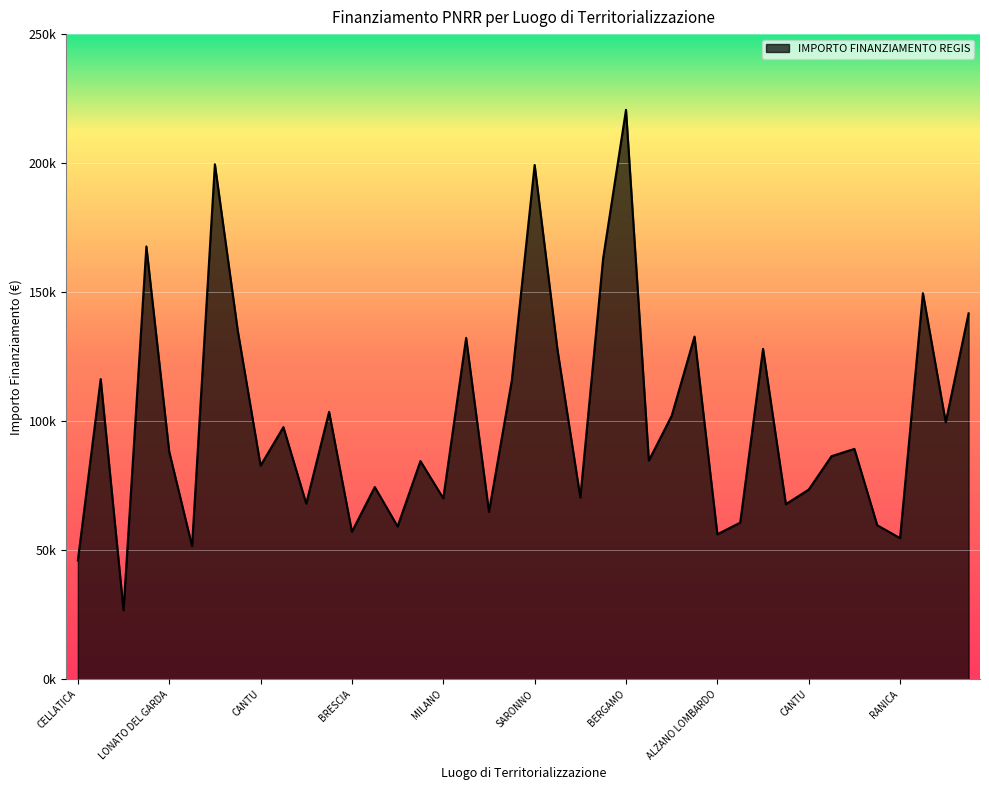

Is this an area chart (filled region under the line)?

Yes